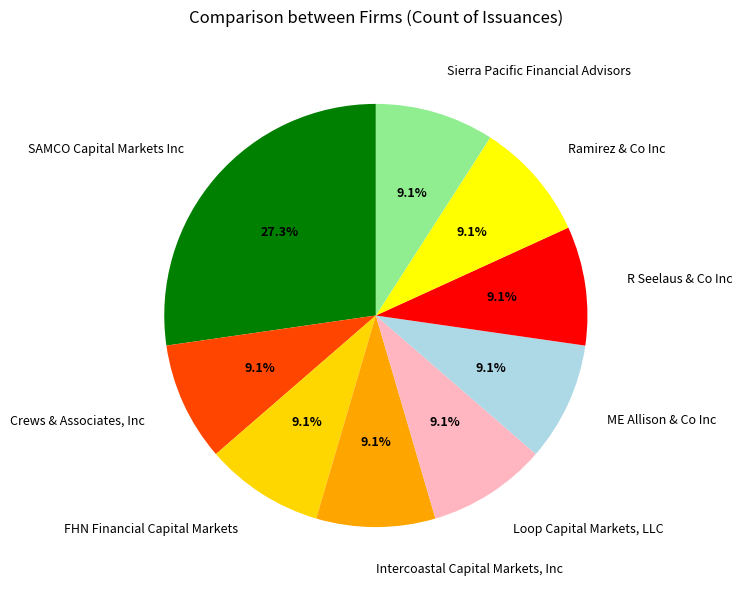

Is there a majority slice in this chart?

No